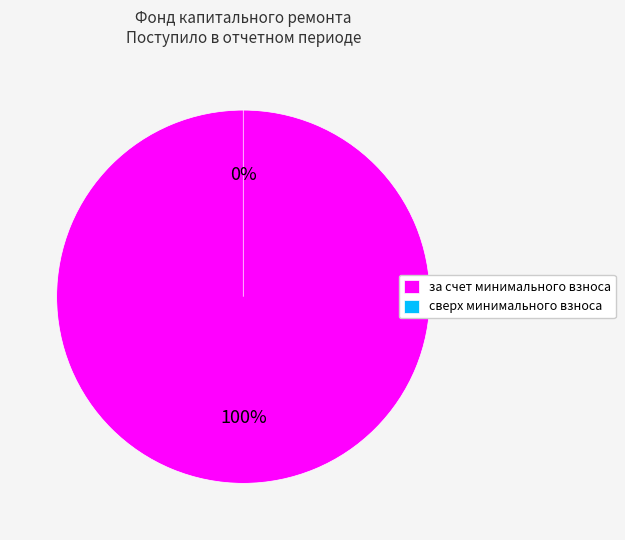

To the nearest percent, what is the difference between the largest and smallest slice percentages?

100%